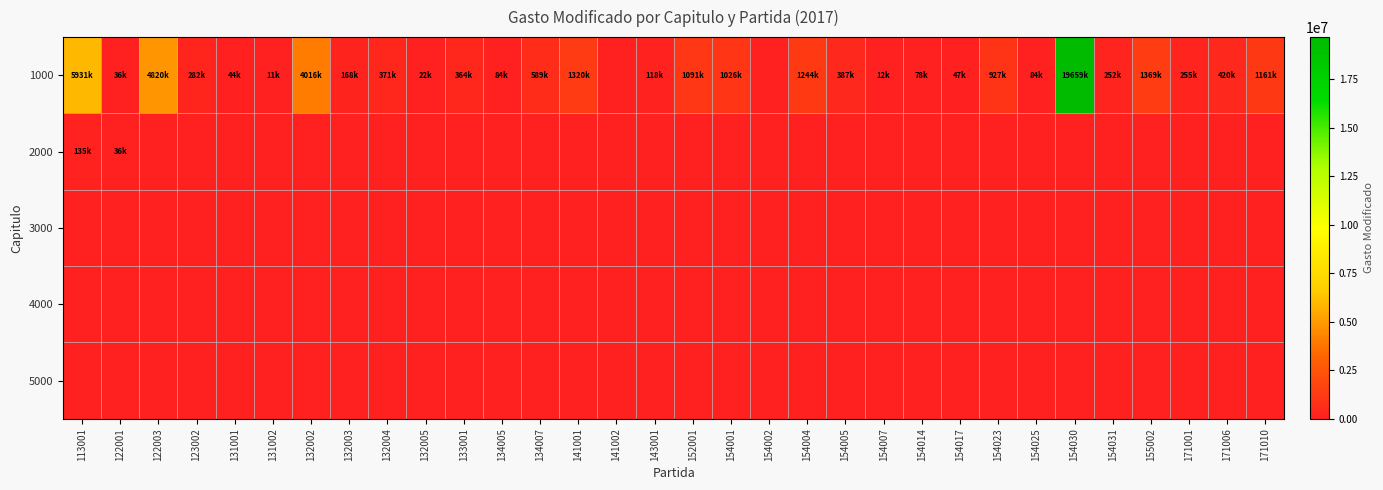

Count the number of data series in this chart.

5